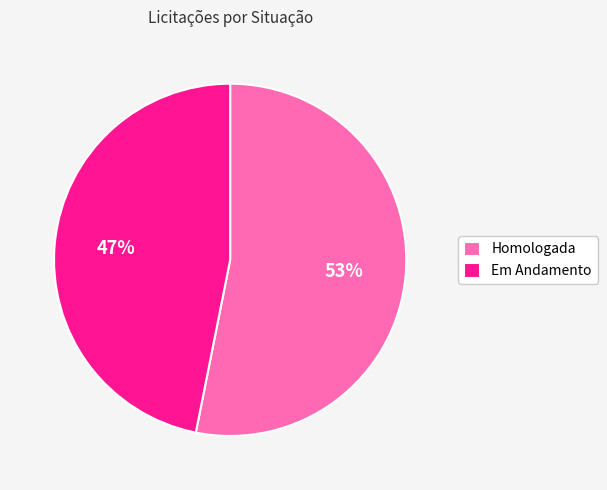

What percentage is the Homologada slice, to the nearest percent?

53%